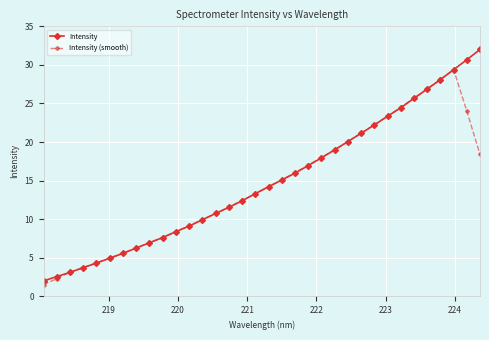

Which series has the widest spread of values?

Intensity